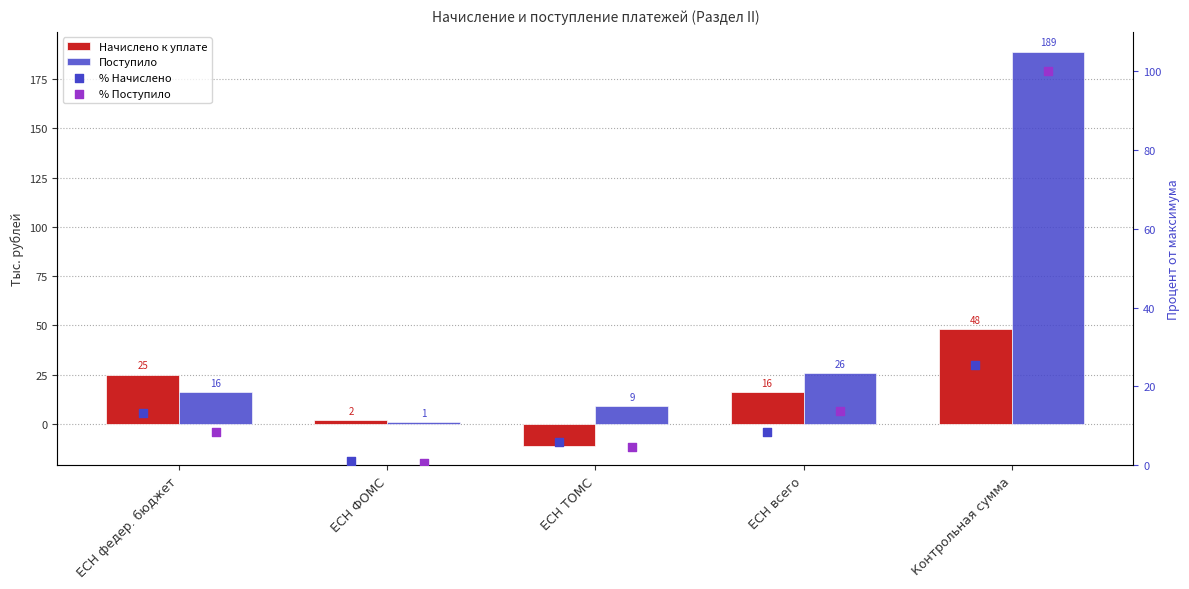

What are all the series names shown in the legend?

Начислено к уплате, Поступило, % Начислено, % Поступило